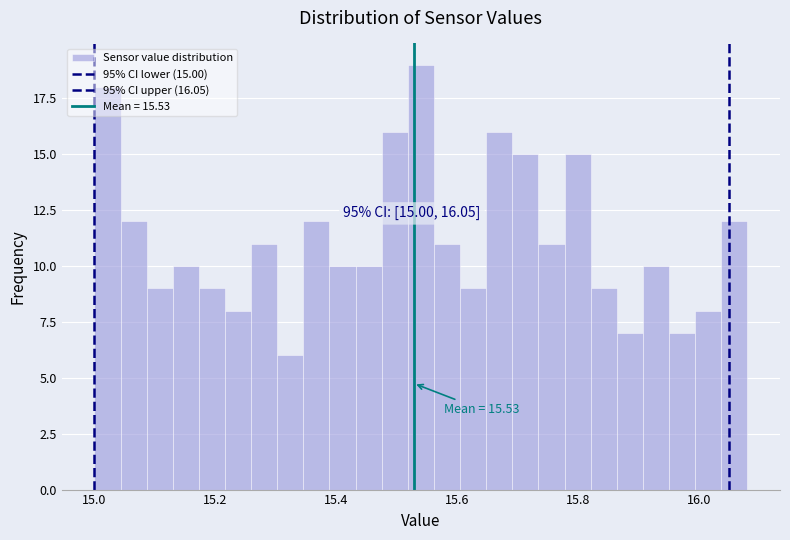

Around what value on the x-axis is the tallest bar? Give the approximate position of its centre, as read against the axis.

15.54